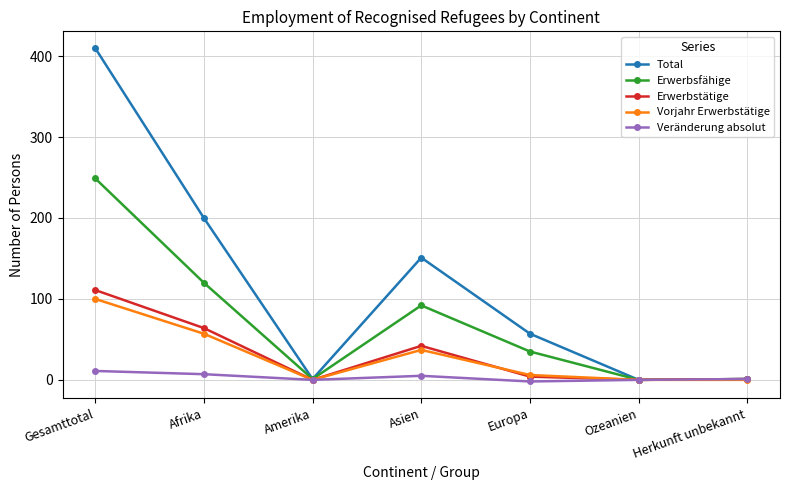

At which label does Total first exceed 57?

Gesamttotal